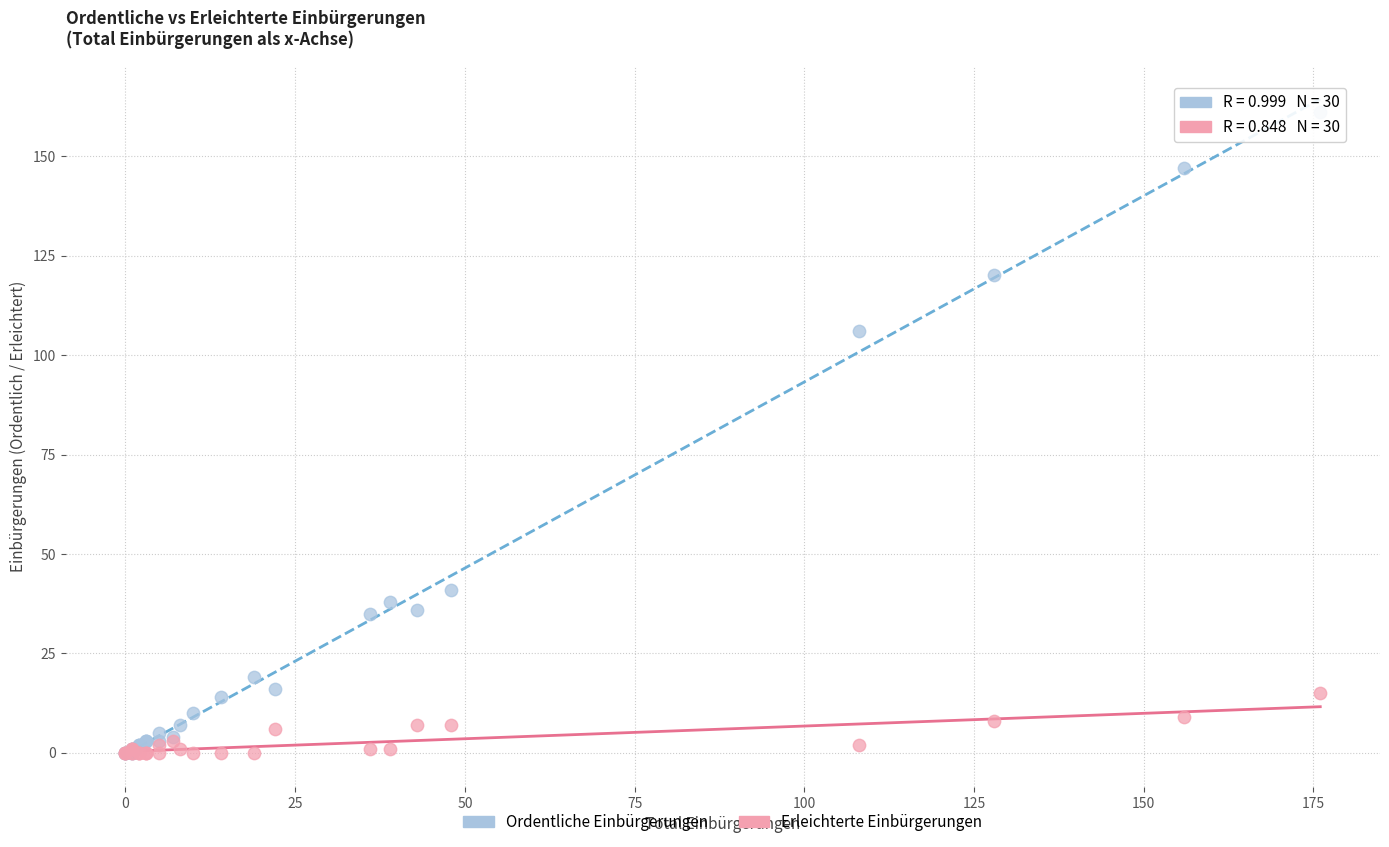

Which series has the widest spread of Y values?

Ordentliche Einbürgerungen